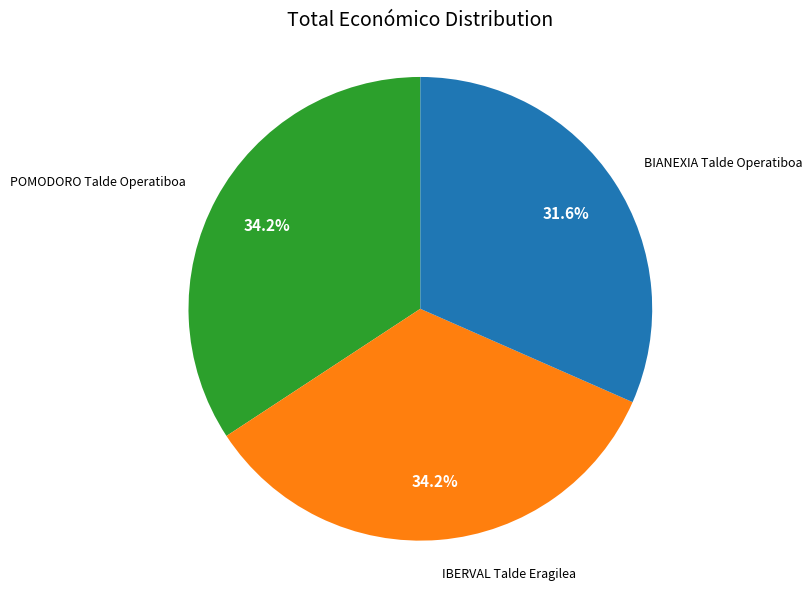

What percentage do POMODORO Talde Operatiboa and IBERVAL Talde Eragilea together represent?

68.4%